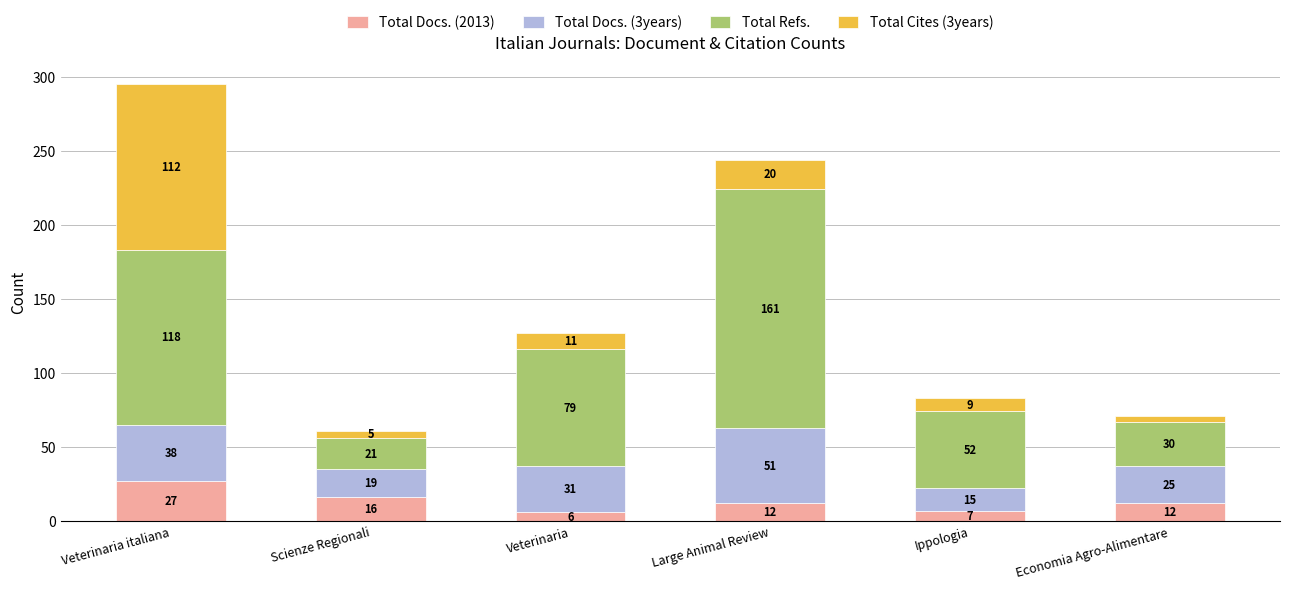

At which label does Total Docs. (2013) first exceed 12?

Veterinaria italiana